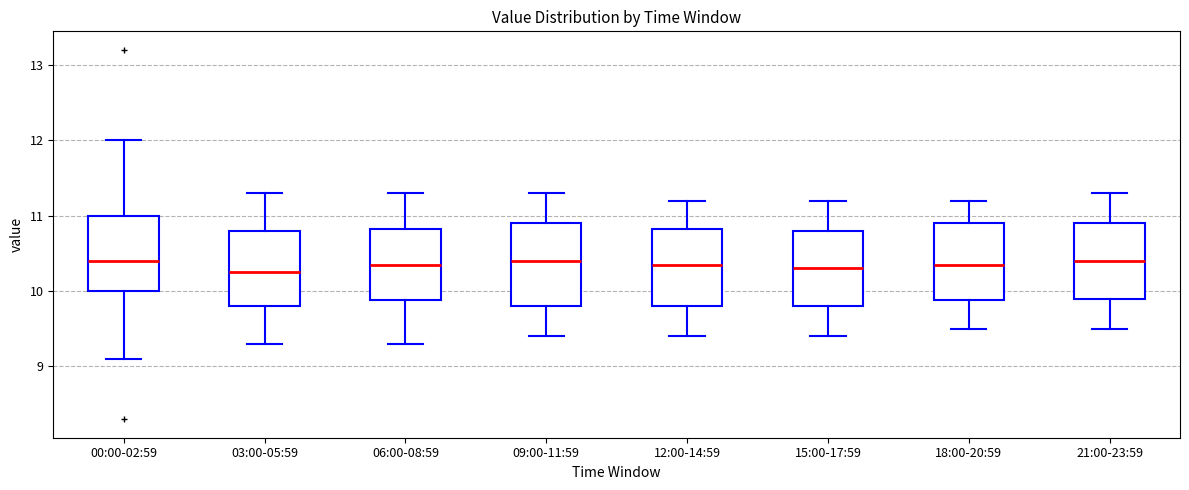

Where does the upper whisker of the box for 06:00-08:59 end on the y-axis? The values are not printed on the chart, so give them approximately, as read against the axis.

11.3